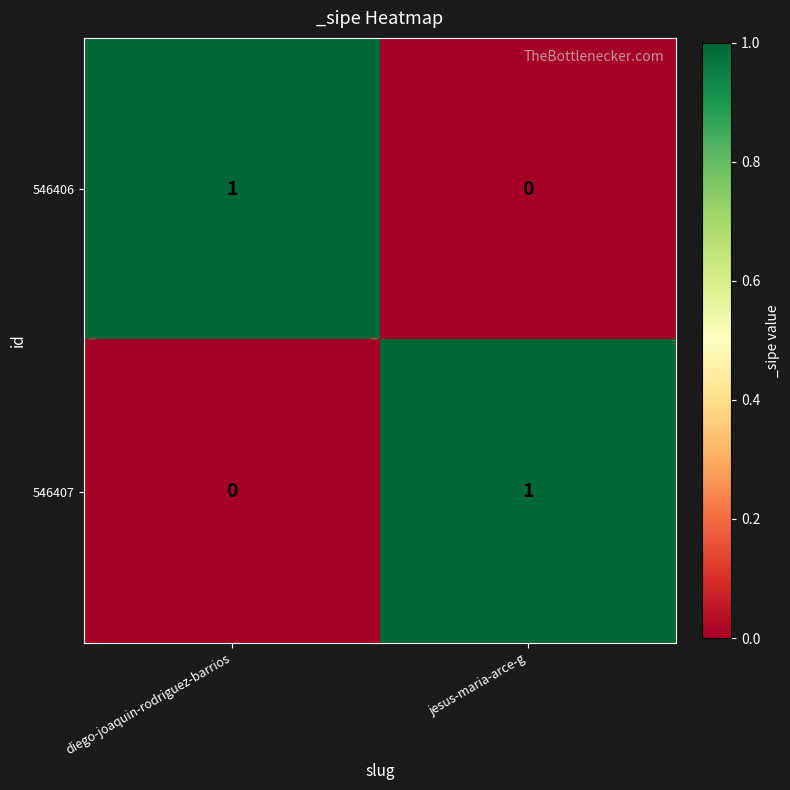

Is the value of 546406 at jesus-maria-arce-g greater than the value of 546407 at jesus-maria-arce-g?

No